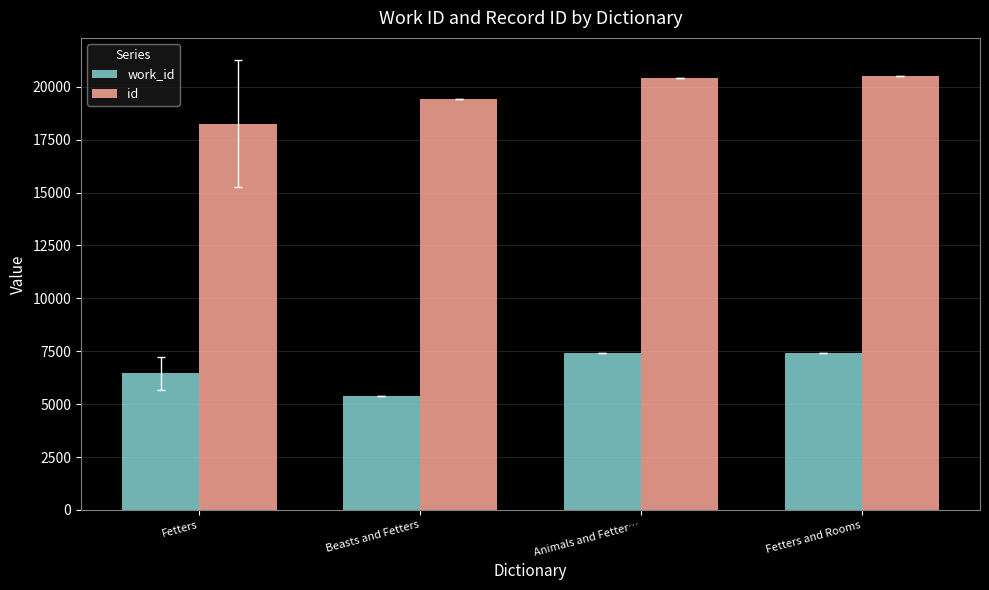

What is the label of the 3rd bar from the right?

Beasts and Fetters